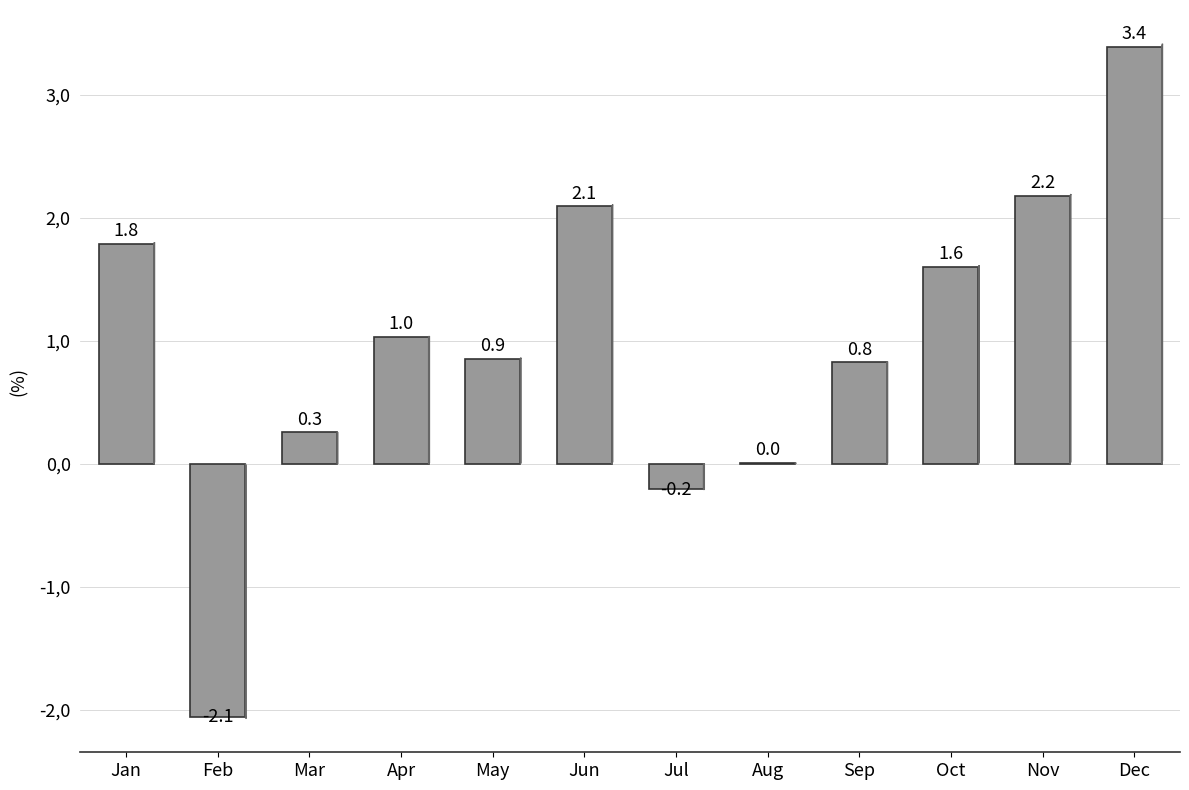

At which label does the data first exceed 1?

Jan